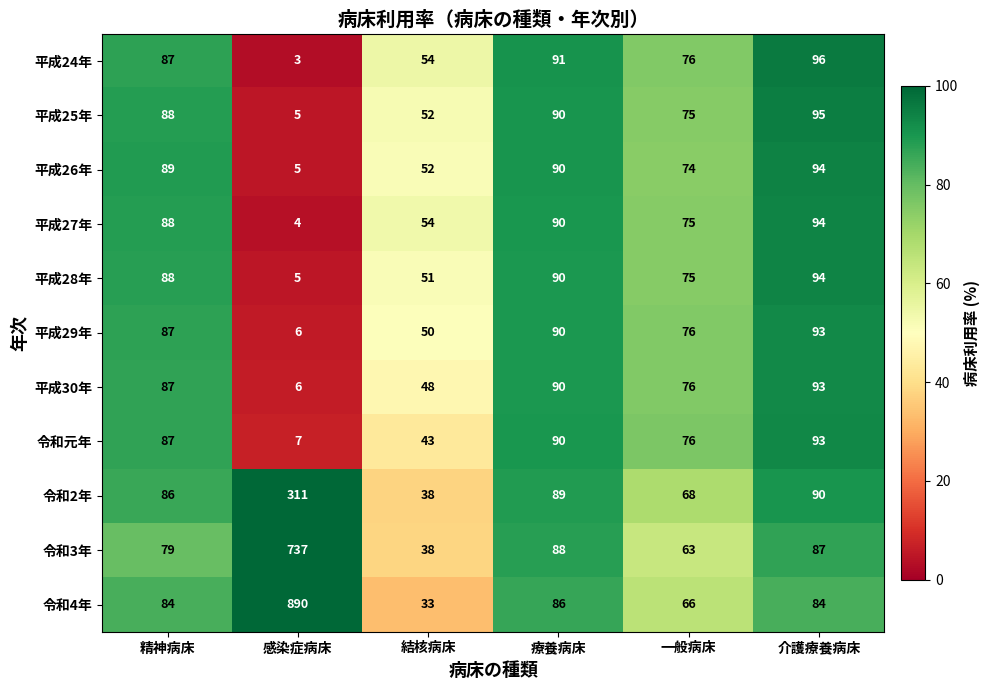

Which category has the highest value across all series?

感染症病床